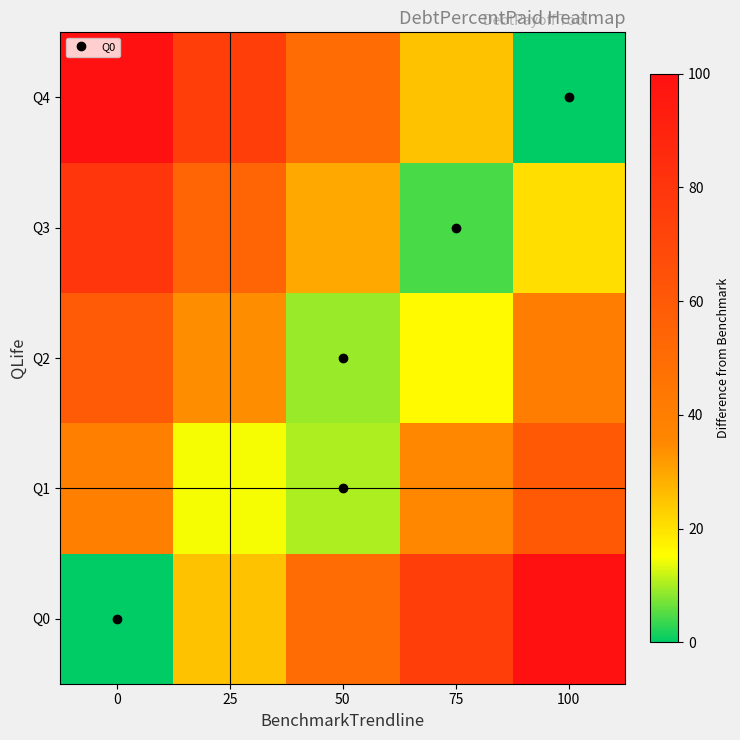

List the series in order of their peak value, lowest first.

Q2, Q1, Q3, Q0, Q4